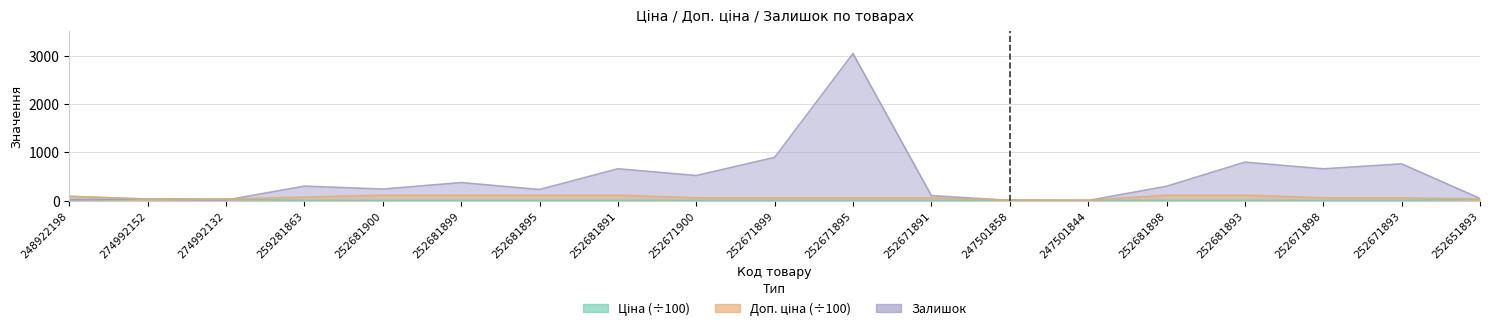

What is the spread (max minus min) of values at 252681895?

226.9